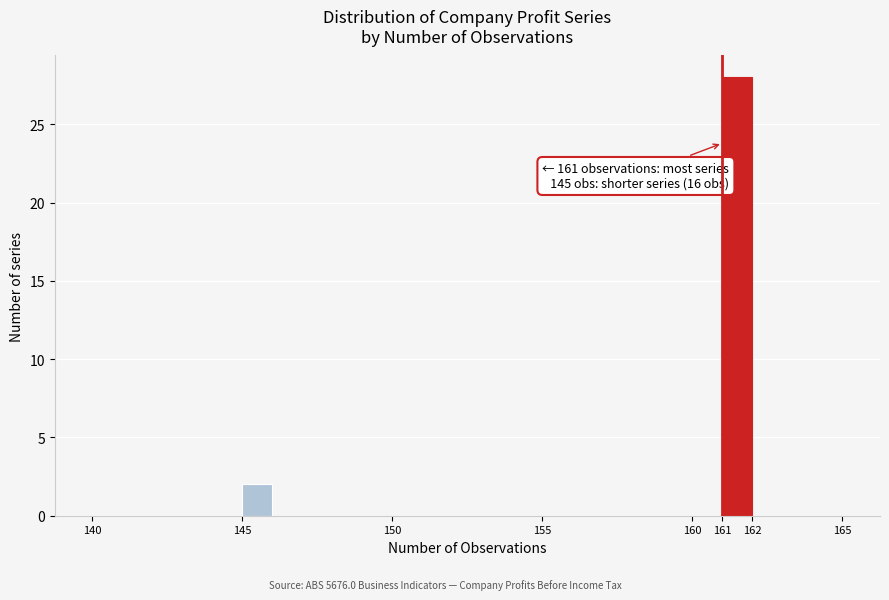

Over which range of the x-axis is the bar tallest?

161 to 162